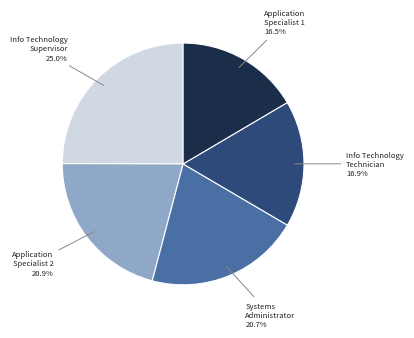

Does any single category account for the majority?

No